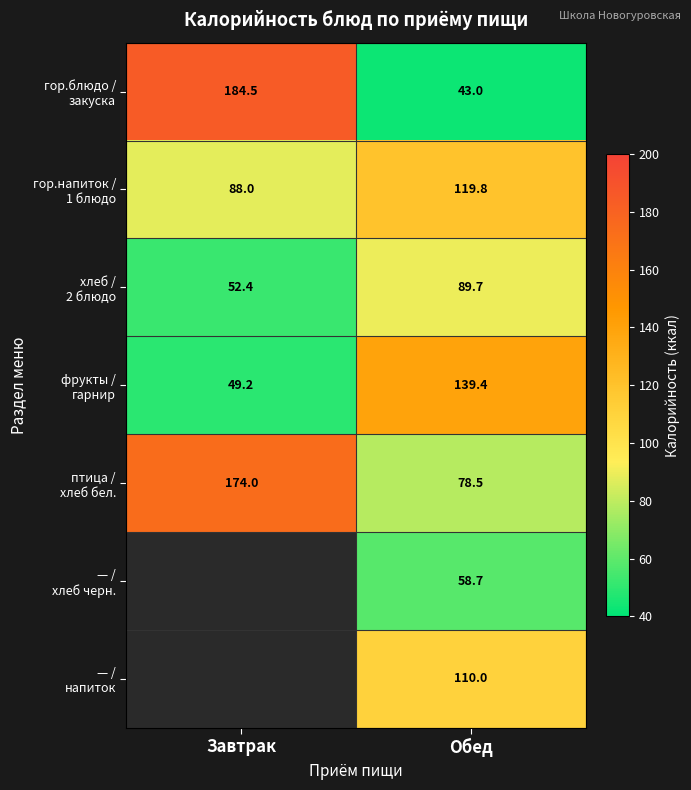

What is the total value across all series at Обед?

639.1